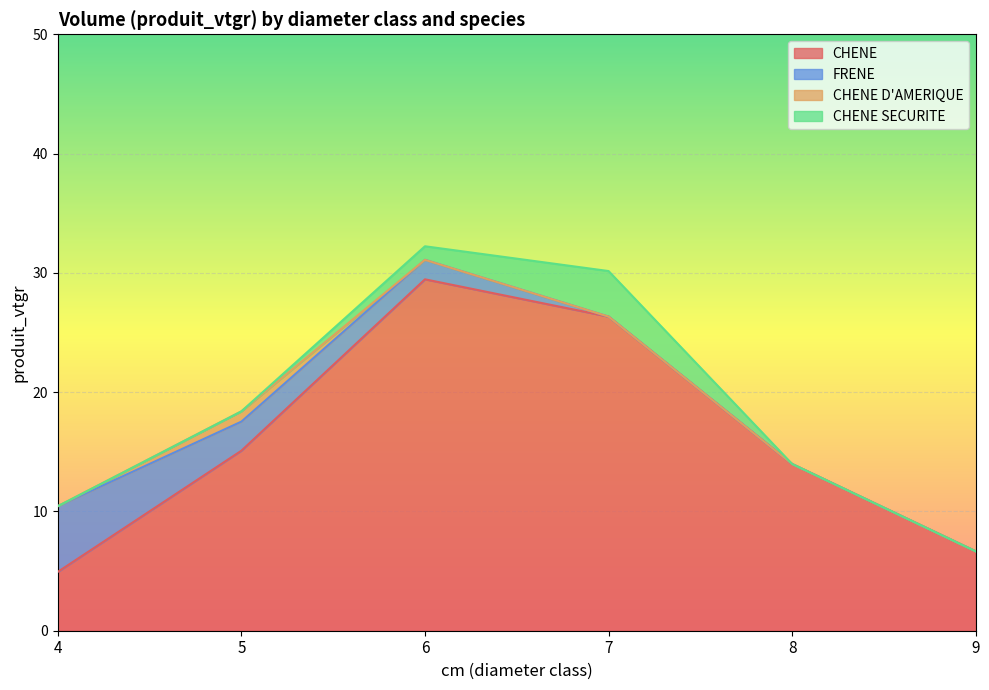

True or false: CHENE has a value of 4.9 at 4.

True